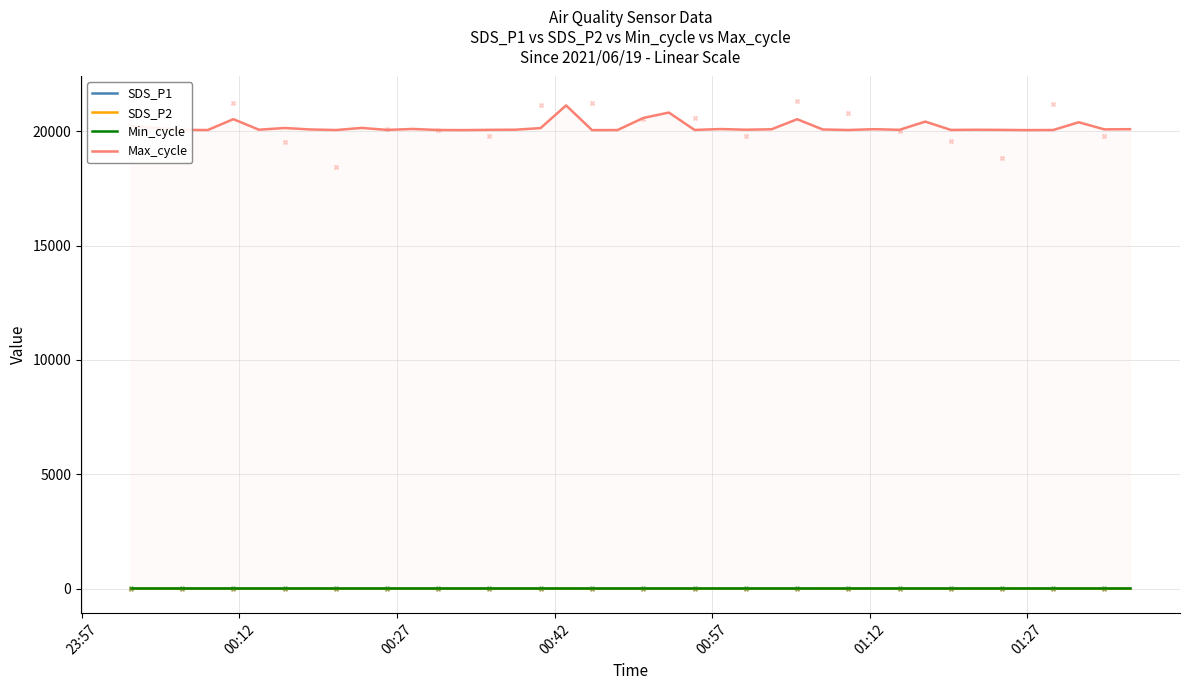

At how many categories does at least one series exceed 19892?

40